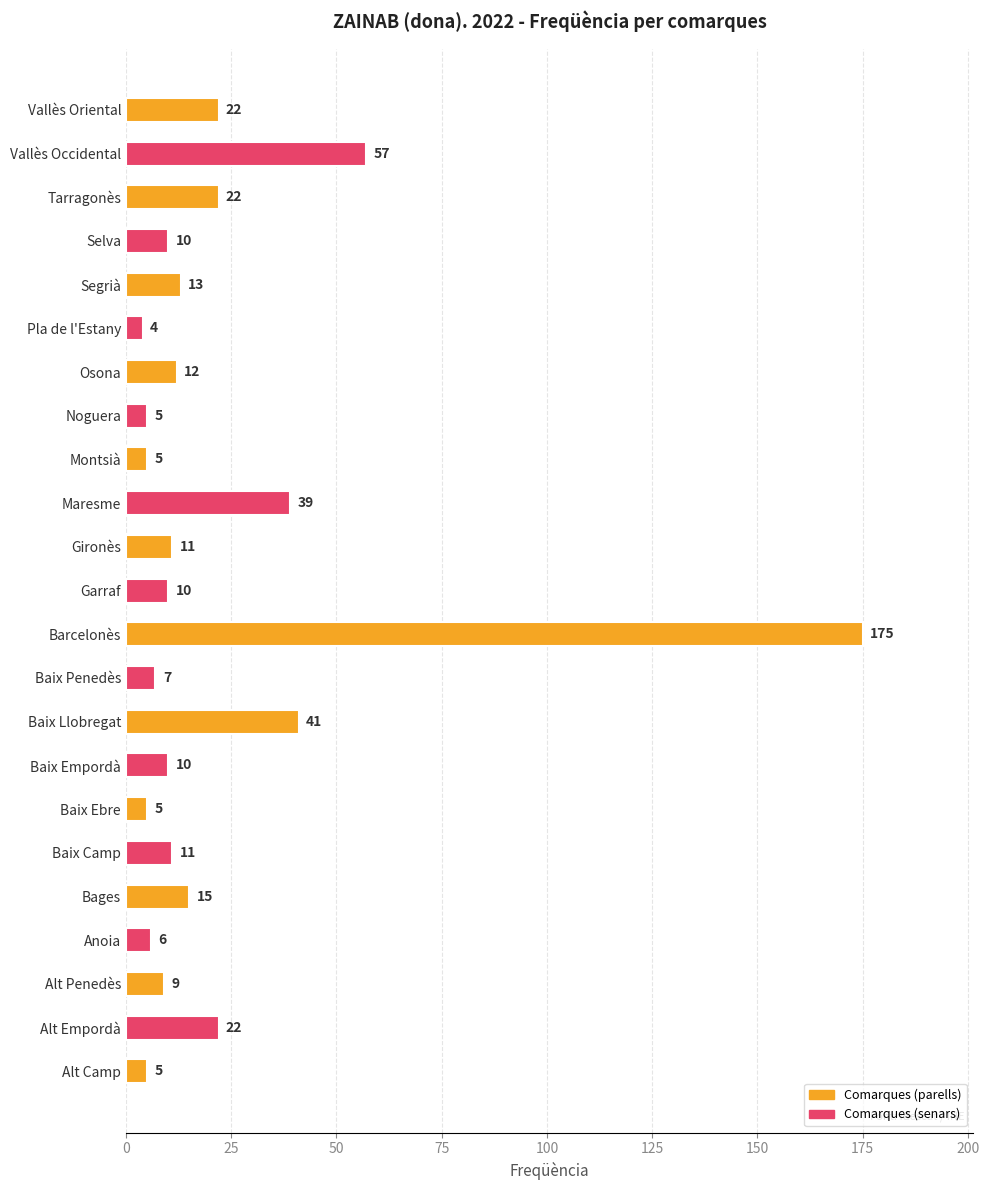

Are the bars horizontal?

Yes